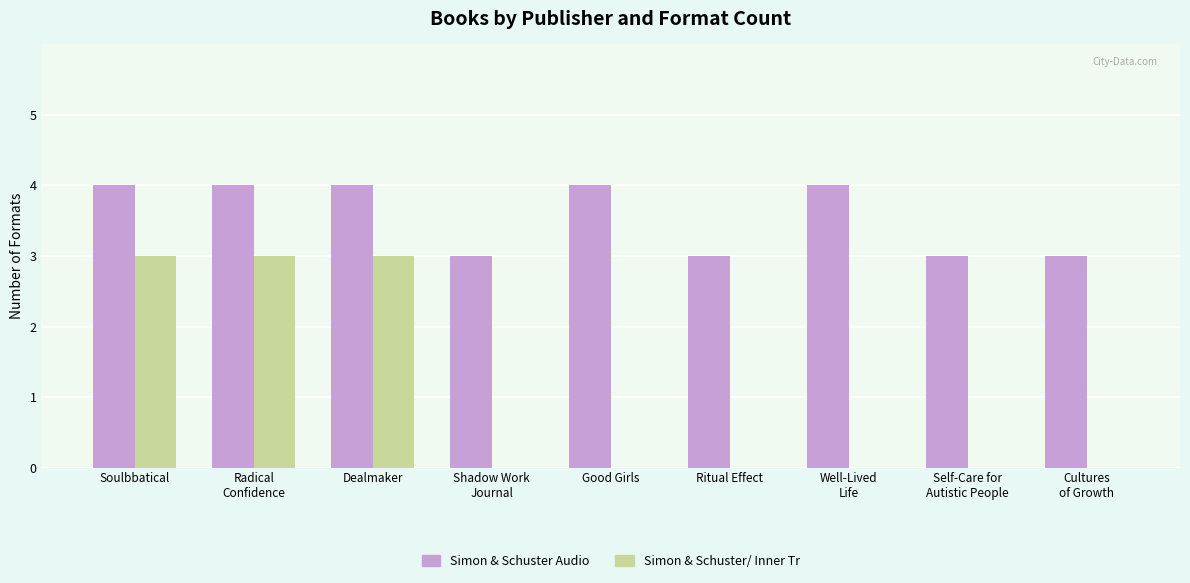

What is the highest value of the Simon & Schuster/ Inner Tr series?

3